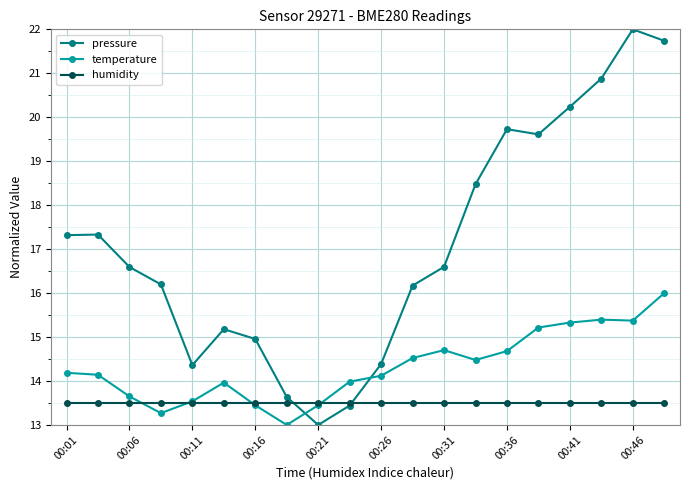

What is the sum of all pressure values?

341.8